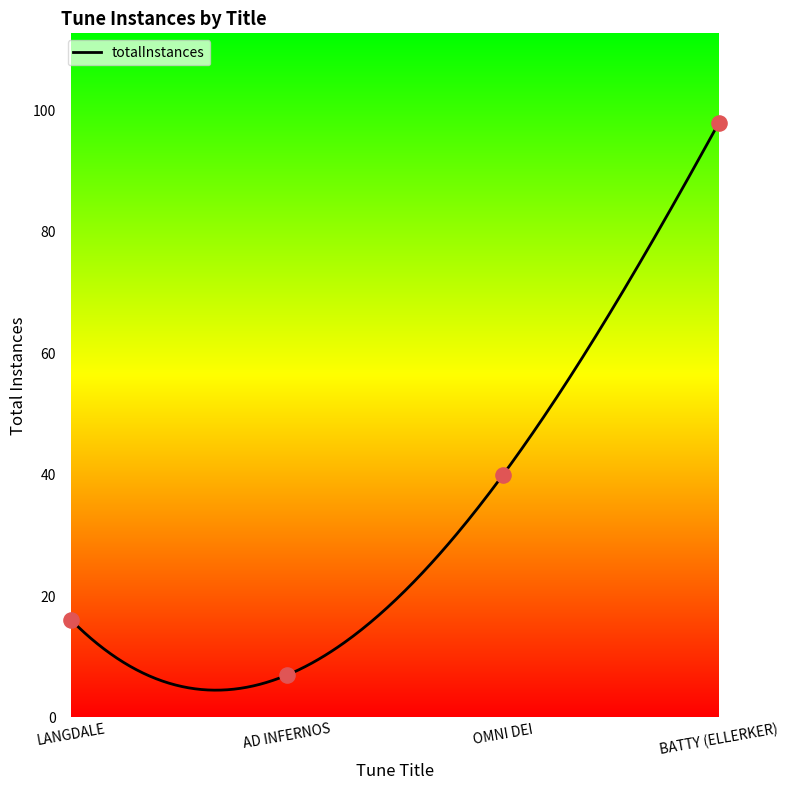

What is the change in value from AD INFERNOS to OMNI DEI?

+33